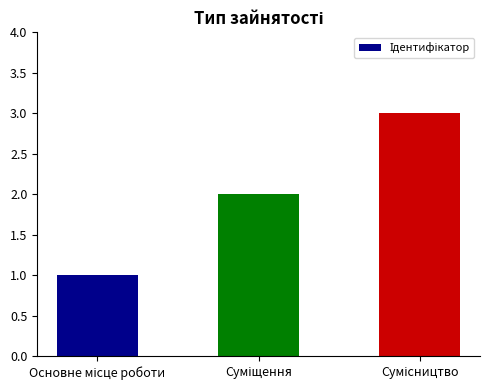

What is the sum of all values?

6